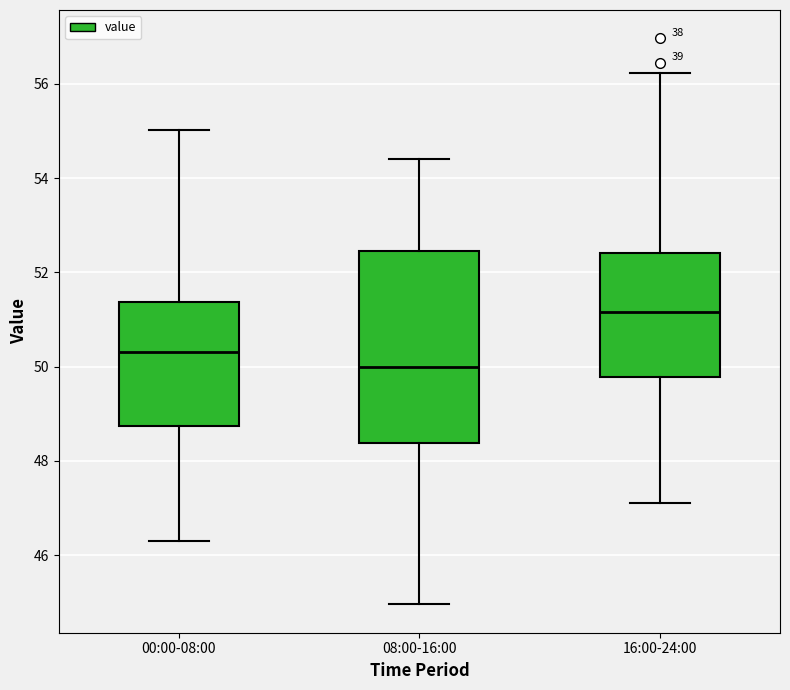

Which box's median line is the highest?

16:00-24:00